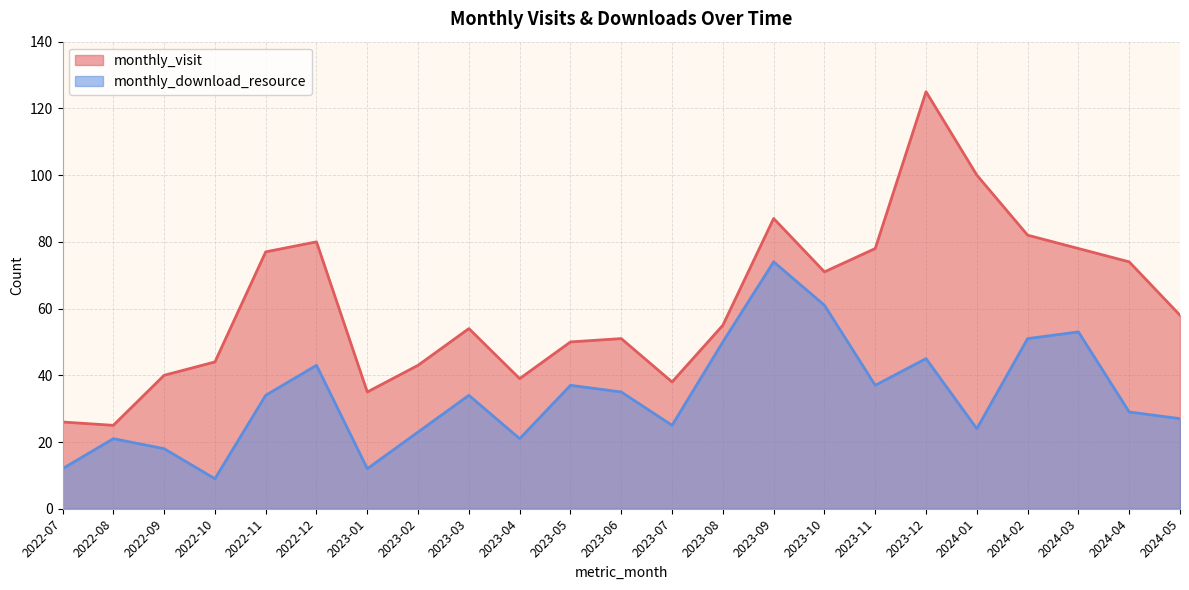

Which category has the highest value across all series?

2023-12